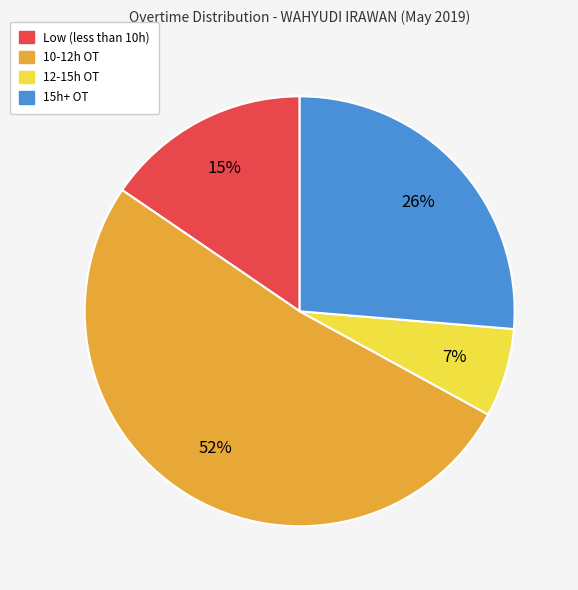

Is there any slice that represents more than half of the pie?

Yes